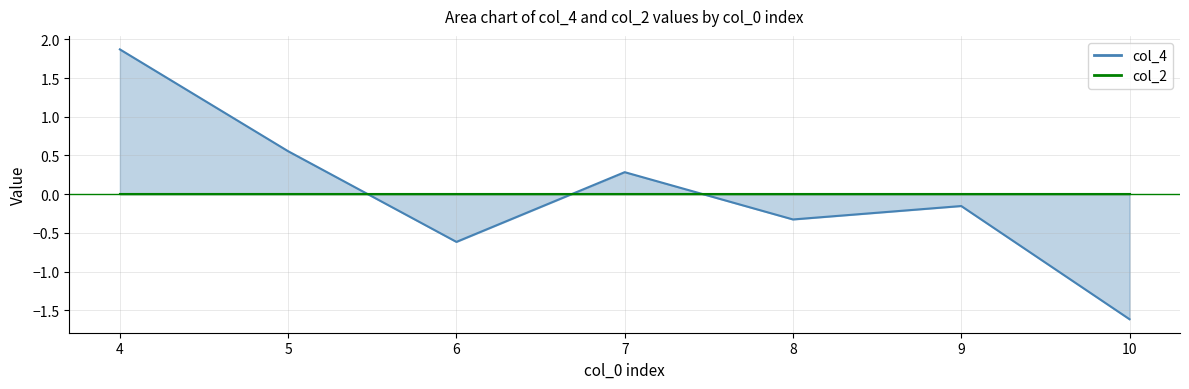

Reading left to right, extract all data points from this chart.

1.9	0.6	-0.6	0.3	-0.3	-0.2	-1.6